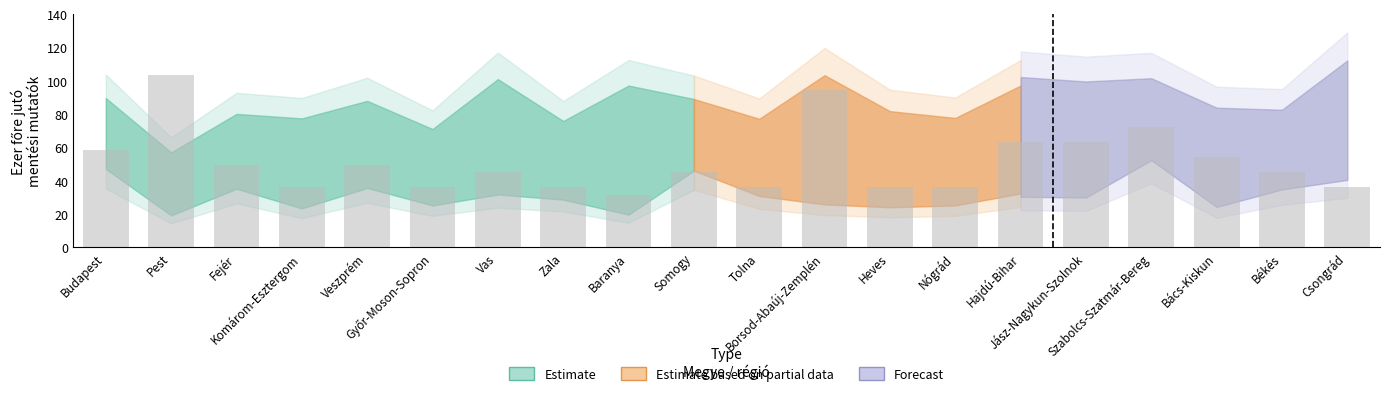

What is the average value?

51.3